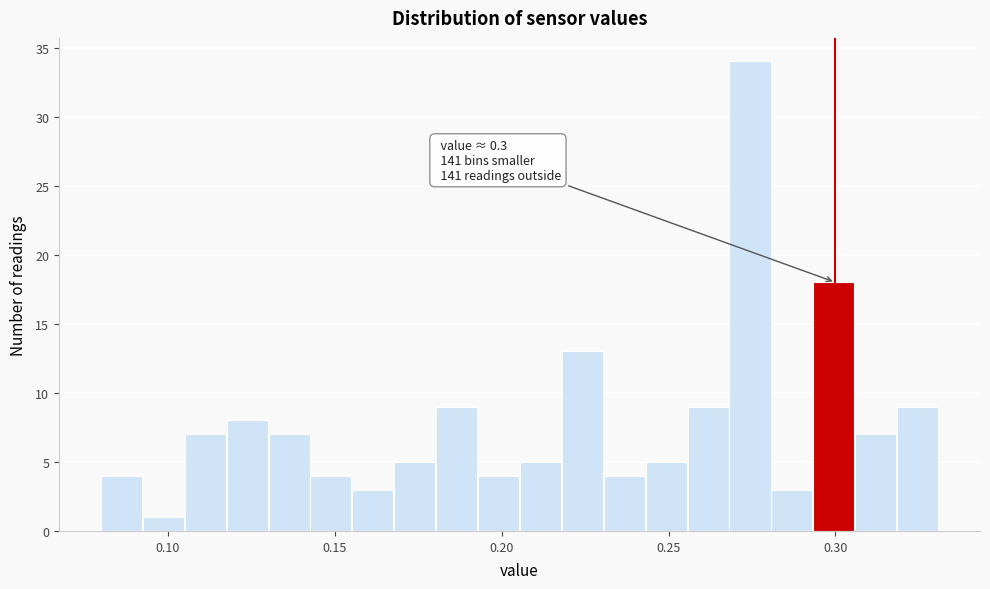

Around what value on the x-axis is the tallest bar? Give the approximate position of its centre, as read against the axis.

0.275